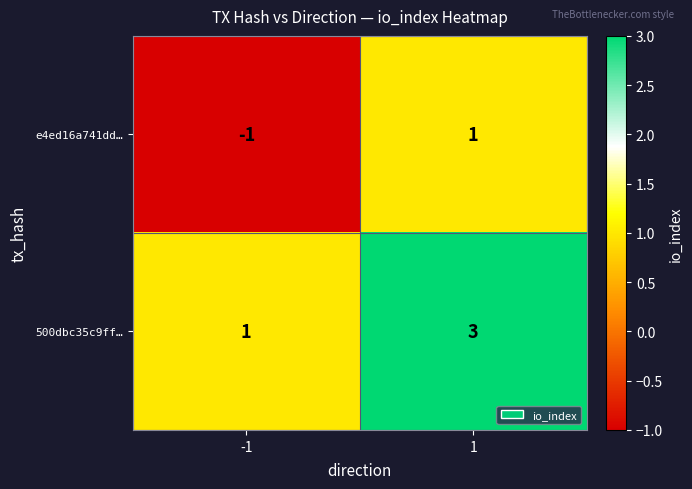

What value does the 500dbc35c9ff… series have at 1?

3